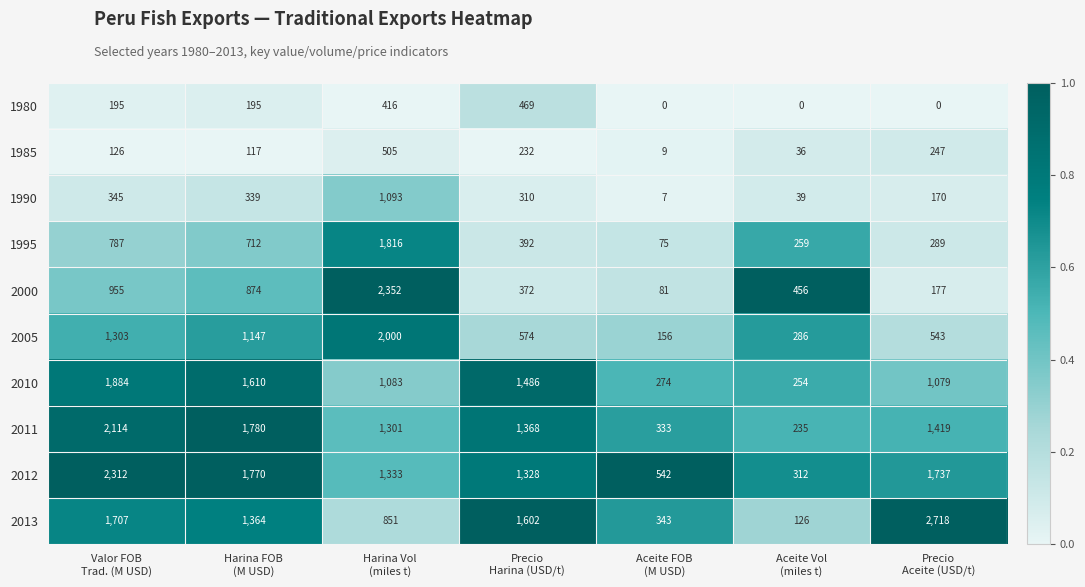

Which series has the widest spread of values?

2013